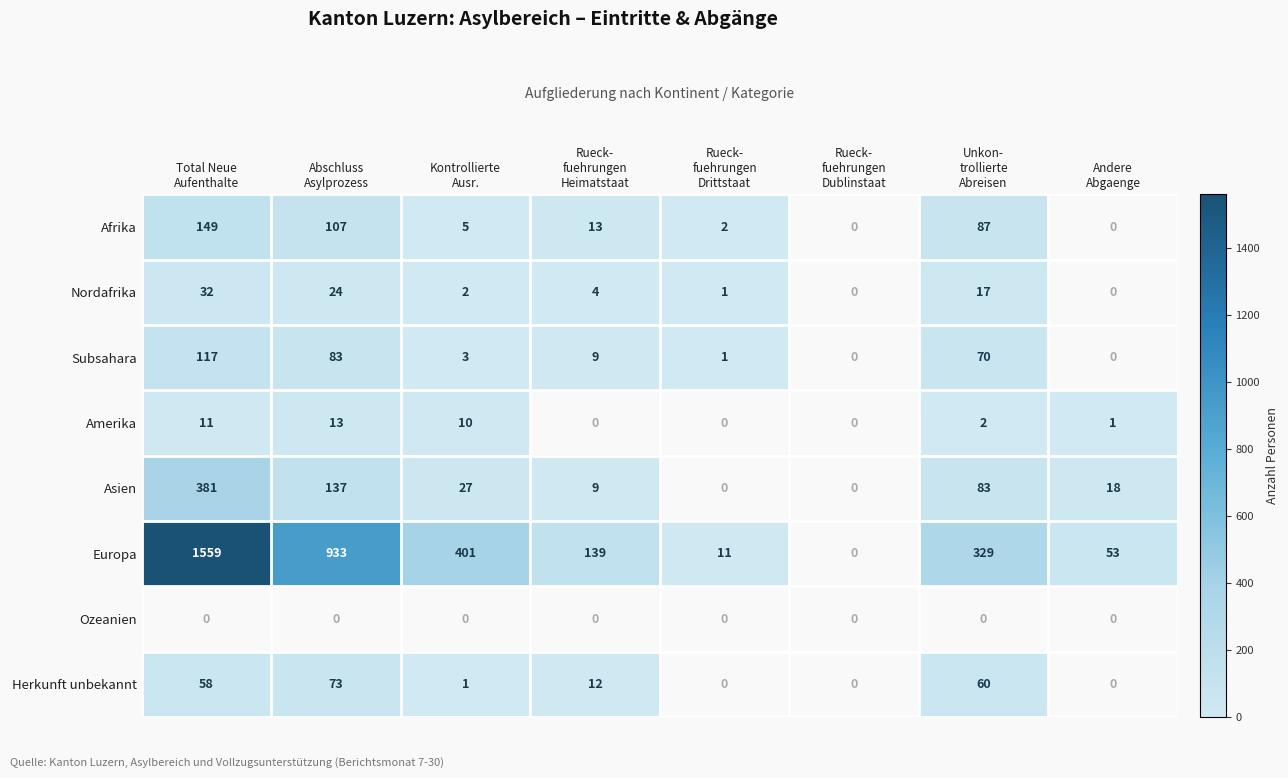

What is the average value of the Amerika series?

5